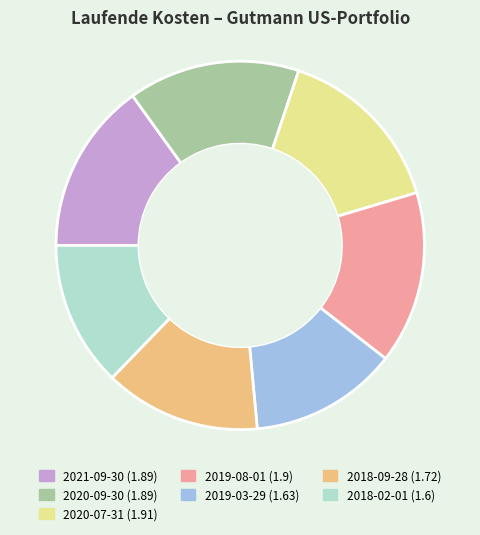

Is there any slice that represents more than half of the pie?

No